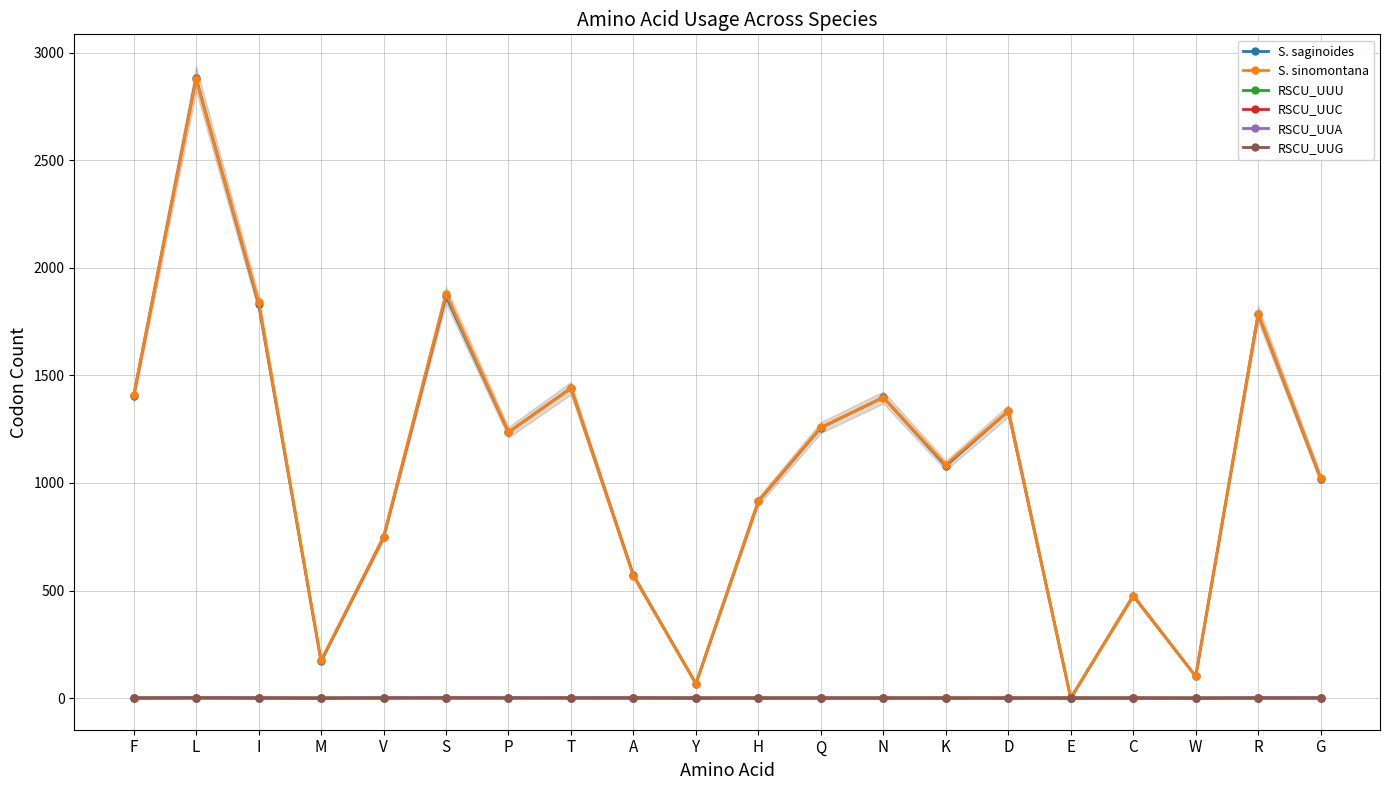

What is the difference between the second highest and second lowest values in the S. saginoides series?

1801.0